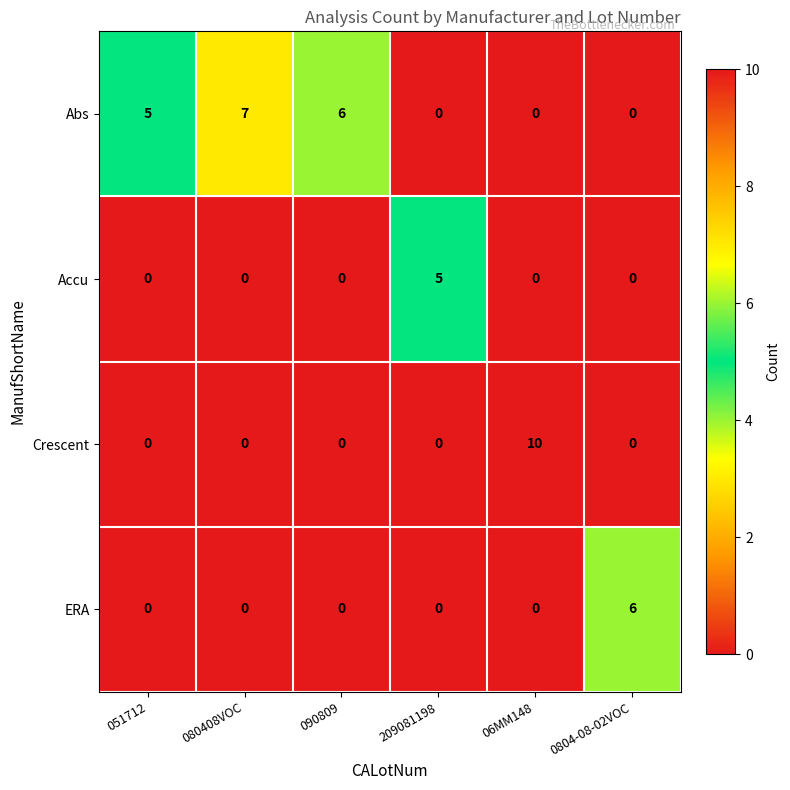

At which label does ERA reach its peak?

0804-08-02VOC